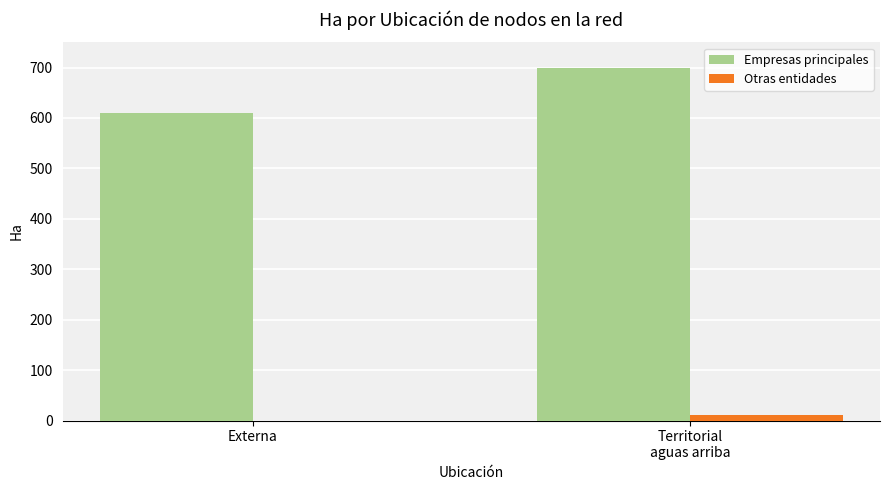

What value does the Otras entidades series have at Territorial
aguas arriba?

10.1